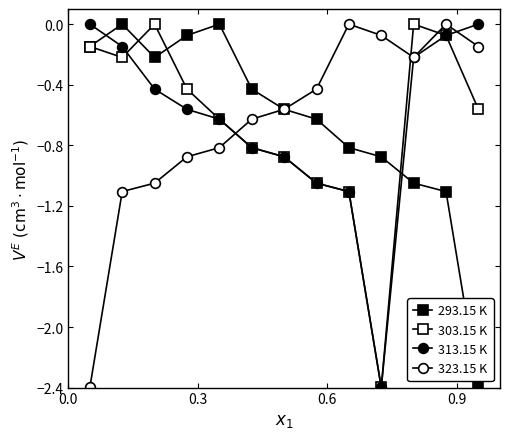

Reading right to left, transcribe all the data shown in this chart.

293.15 K: -2.4	-1.1	-1.1	-0.9	-0.8	-0.6	-0.6	-0.4	-0.0	-0.1	-0.2	-0.0	-0.1
303.15 K: -0.6	-0.1	-0.0	-2.4	-1.1	-1.1	-0.9	-0.8	-0.6	-0.4	-0.0	-0.2	-0.1
313.15 K: -0.0	-0.1	-0.2	-2.4	-1.1	-1.1	-0.9	-0.8	-0.6	-0.6	-0.4	-0.1	-0.0
323.15 K: -0.1	-0.0	-0.2	-0.1	-0.0	-0.4	-0.6	-0.6	-0.8	-0.9	-1.1	-1.1	-2.4